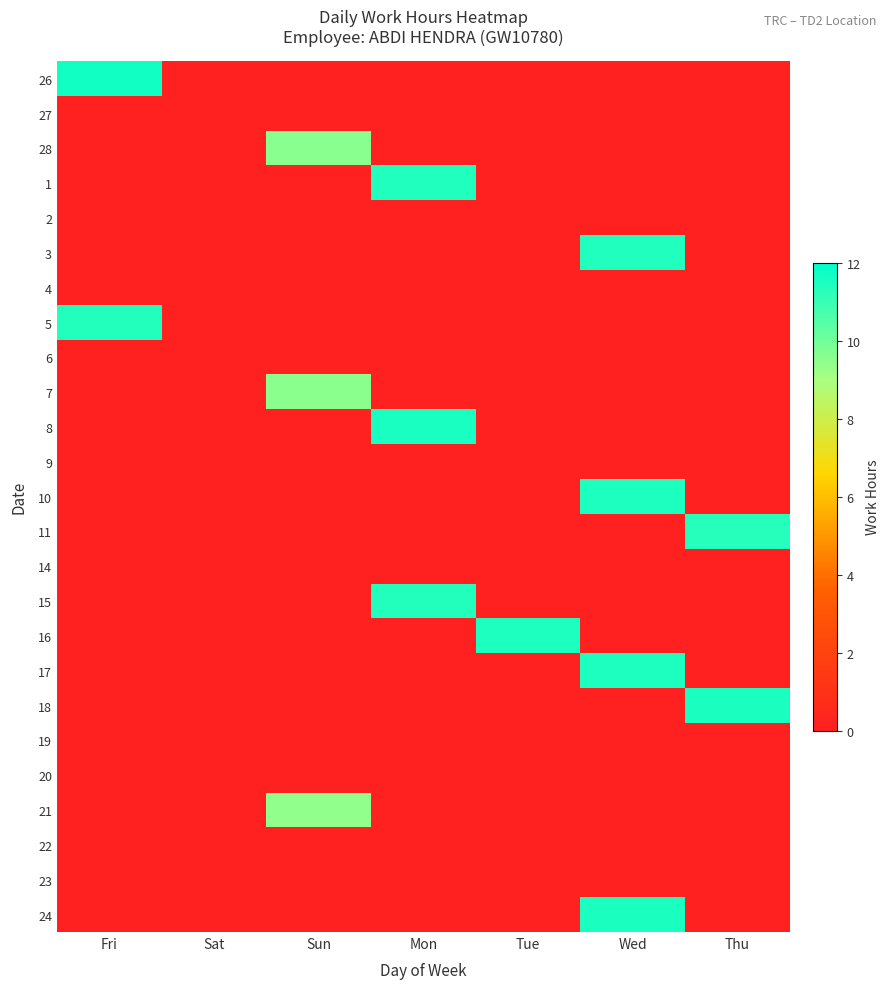

What is the spread (max minus min) of values at Wed?

11.5